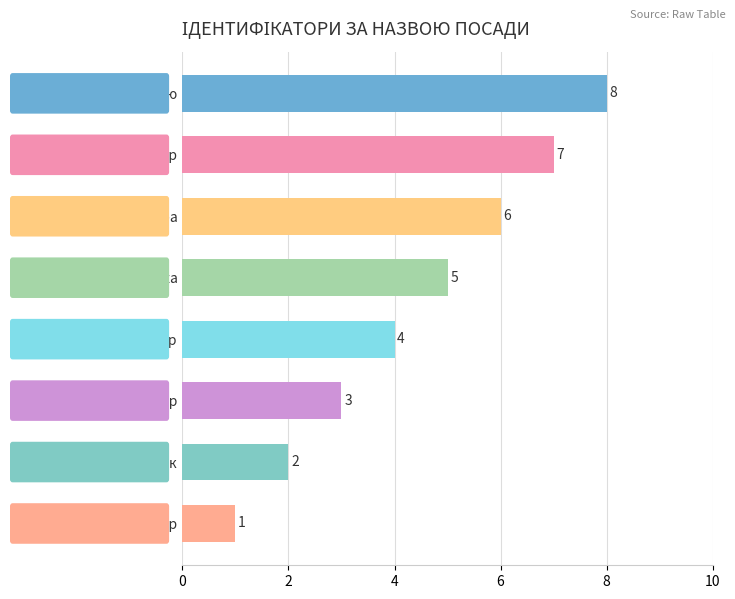

Reading bottom to top, extract all data points from this chart.

1	2	3	4	5	6	7	8